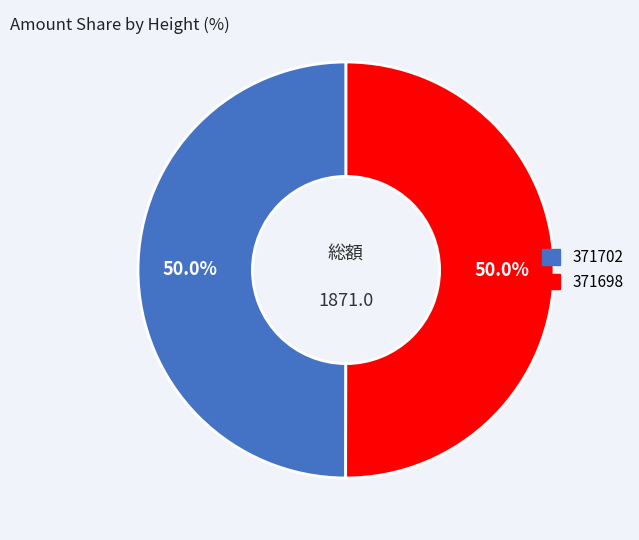

Combined, what portion of the pie is 371702 and 371698?

100.0%